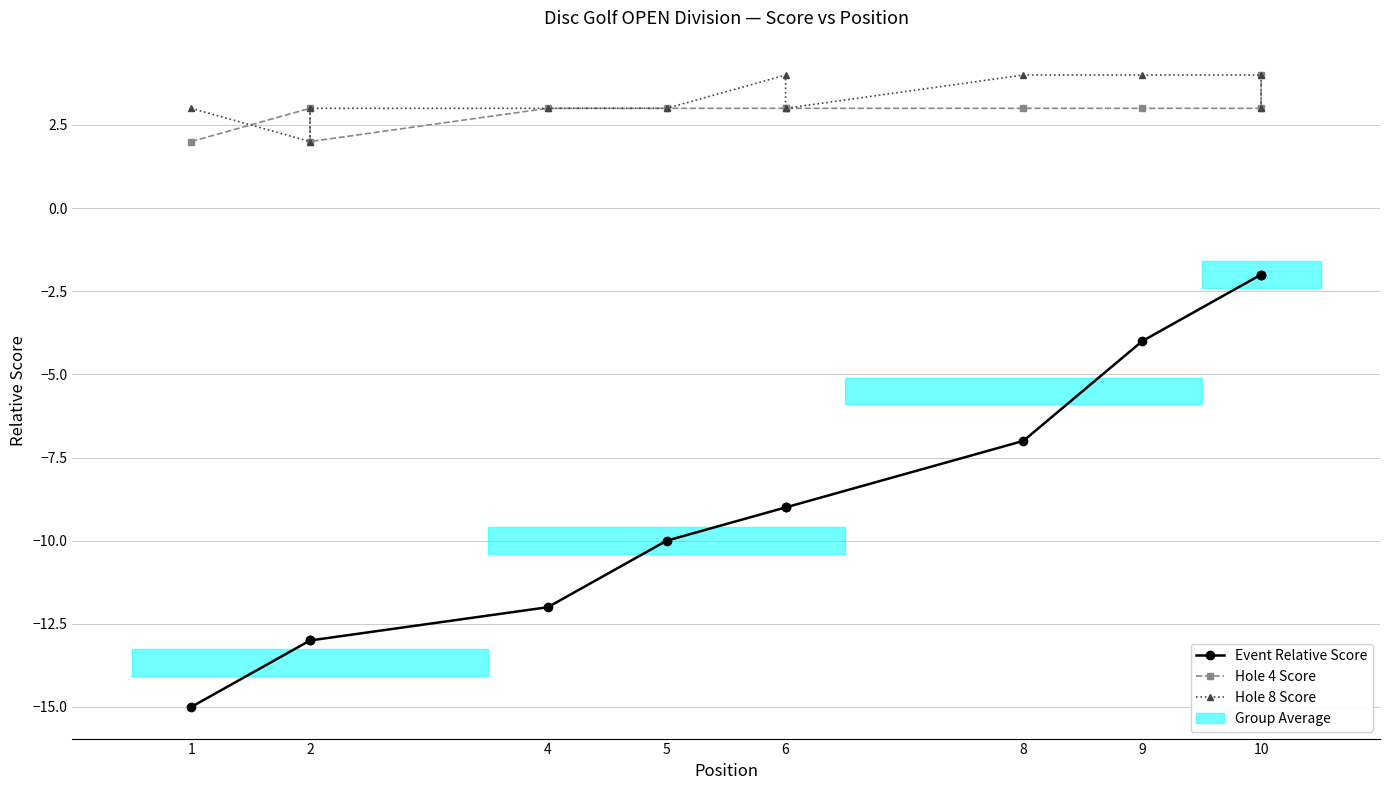

Which series has the widest spread of values?

Event Relative Score